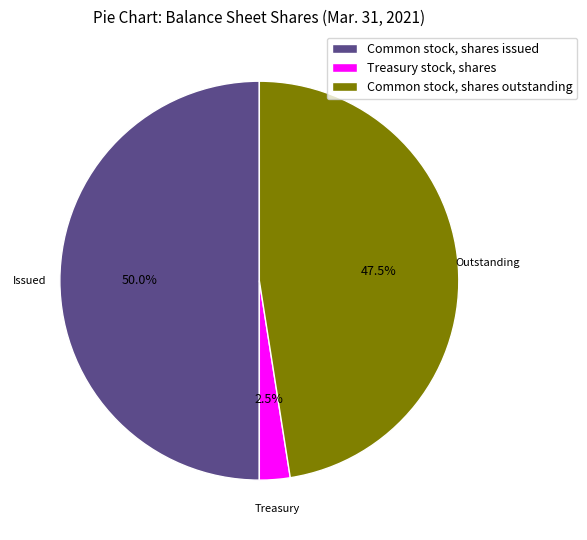

Is the sum of Common stock, shares issued and Treasury stock, shares greater than half?

Yes